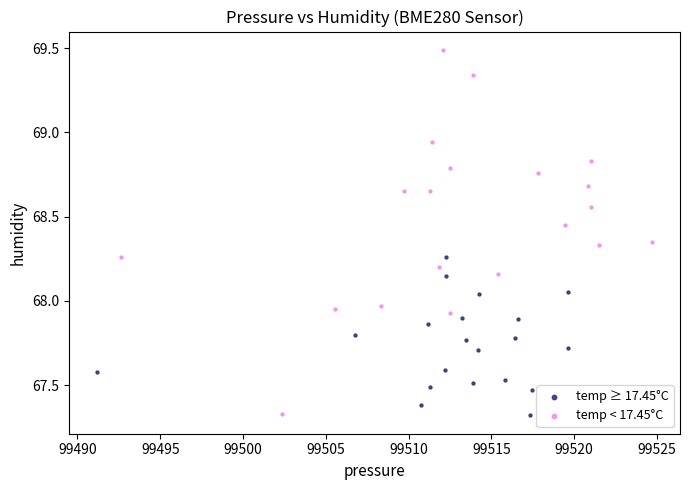

Which series contains the highest Y value?

temp < 17.45°C